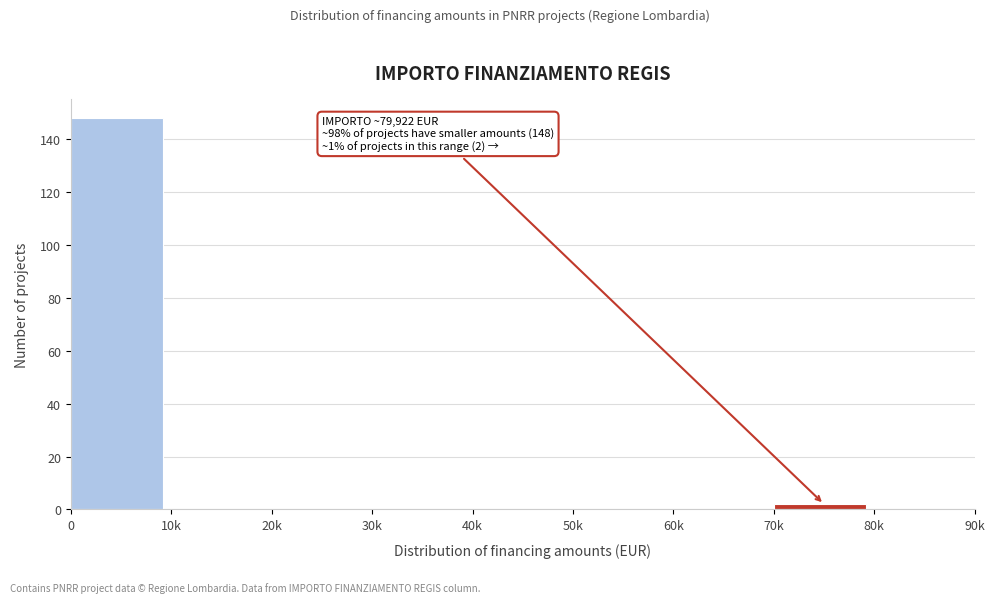

Reading left to right, what are all the values shown in this chart?

0=148	10k=0	20k=0	30k=0	40k=0	50k=0	60k=0	70k=2	80k=0